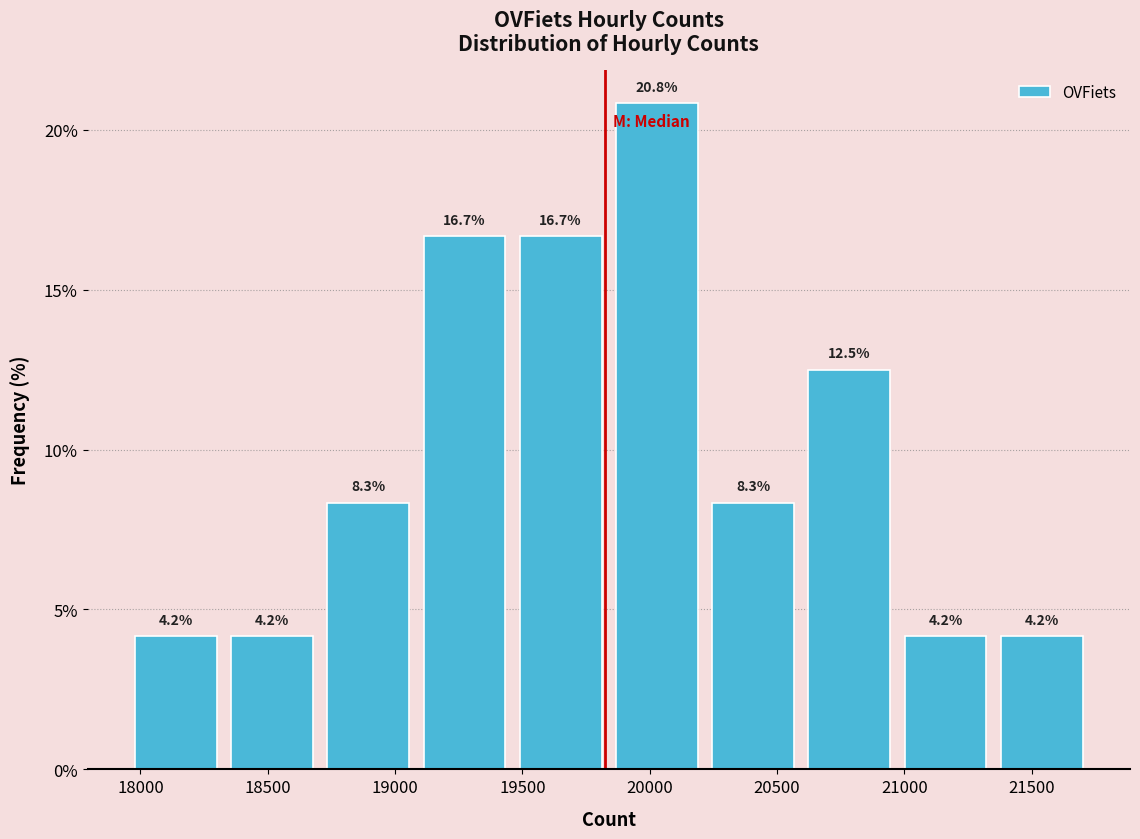

Reading left to right, list every bar in this chart as the range it spans on the x-axis followed by its height. The bar edges are not printed on the chart, so give them approximately, as read against the axis.

17950 to 18350: 4.2
18350 to 18700: 4.2
18700 to 19100: 8.3
19100 to 19450: 16.7
19450 to 19850: 16.7
19850 to 20200: 20.8
20200 to 20600: 8.3
20600 to 20950: 12.5
20950 to 21350: 4.2
21350 to 21750: 4.2